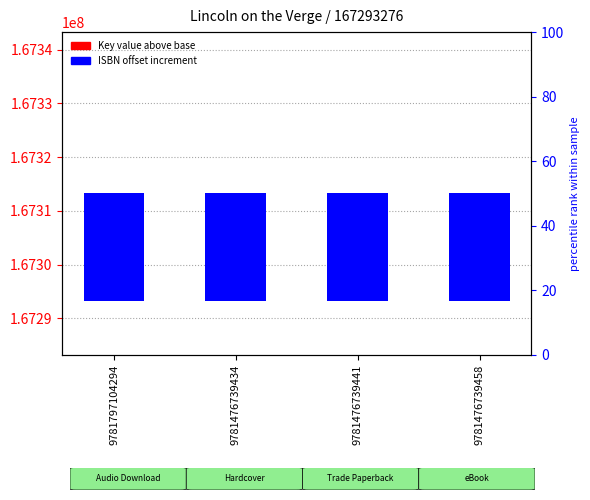

Rank the categories by ISBN offset increment value from highest to lowest.

9781797104294, 9781476739434, 9781476739441, 9781476739458